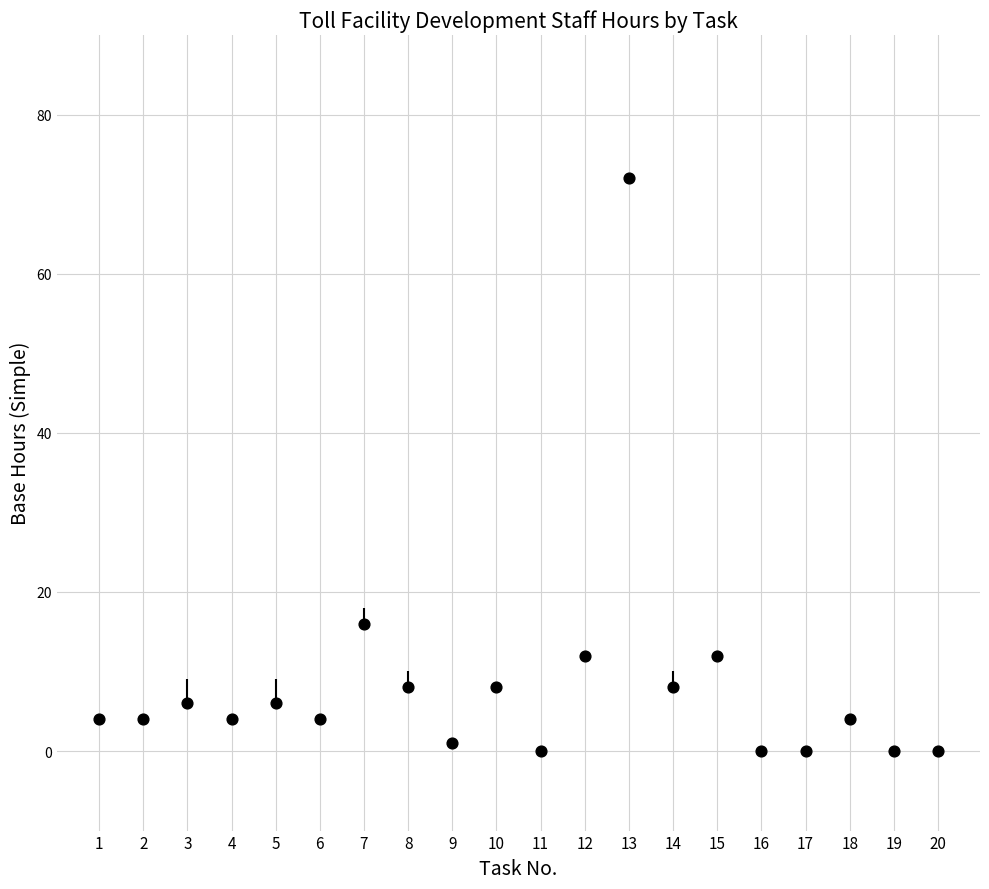

What Y value in the scatter plot is closest to 36?

16